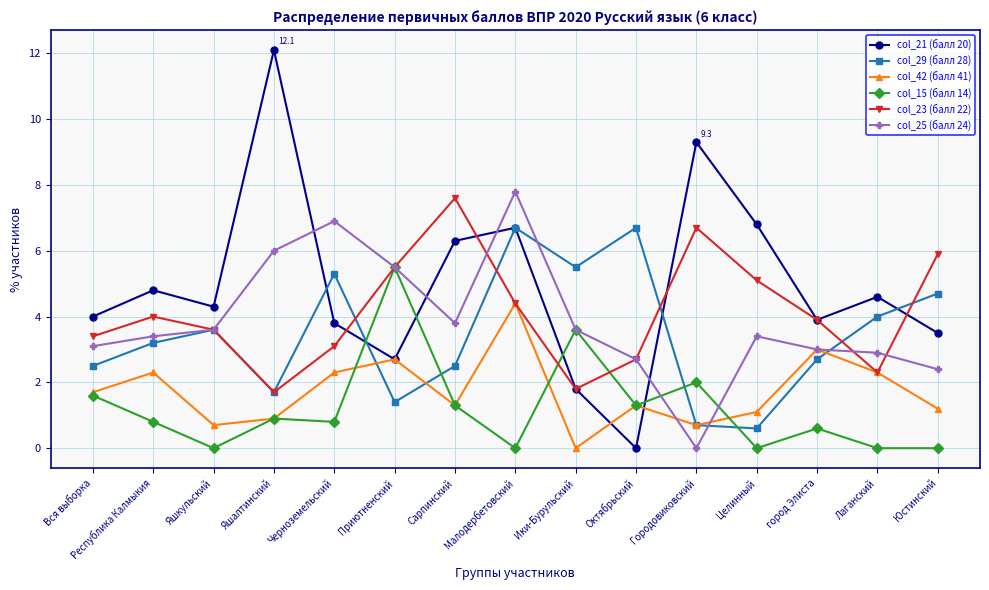

True or false: col_21 (балл 20) and col_15 (балл 14) intersect in this chart.

True